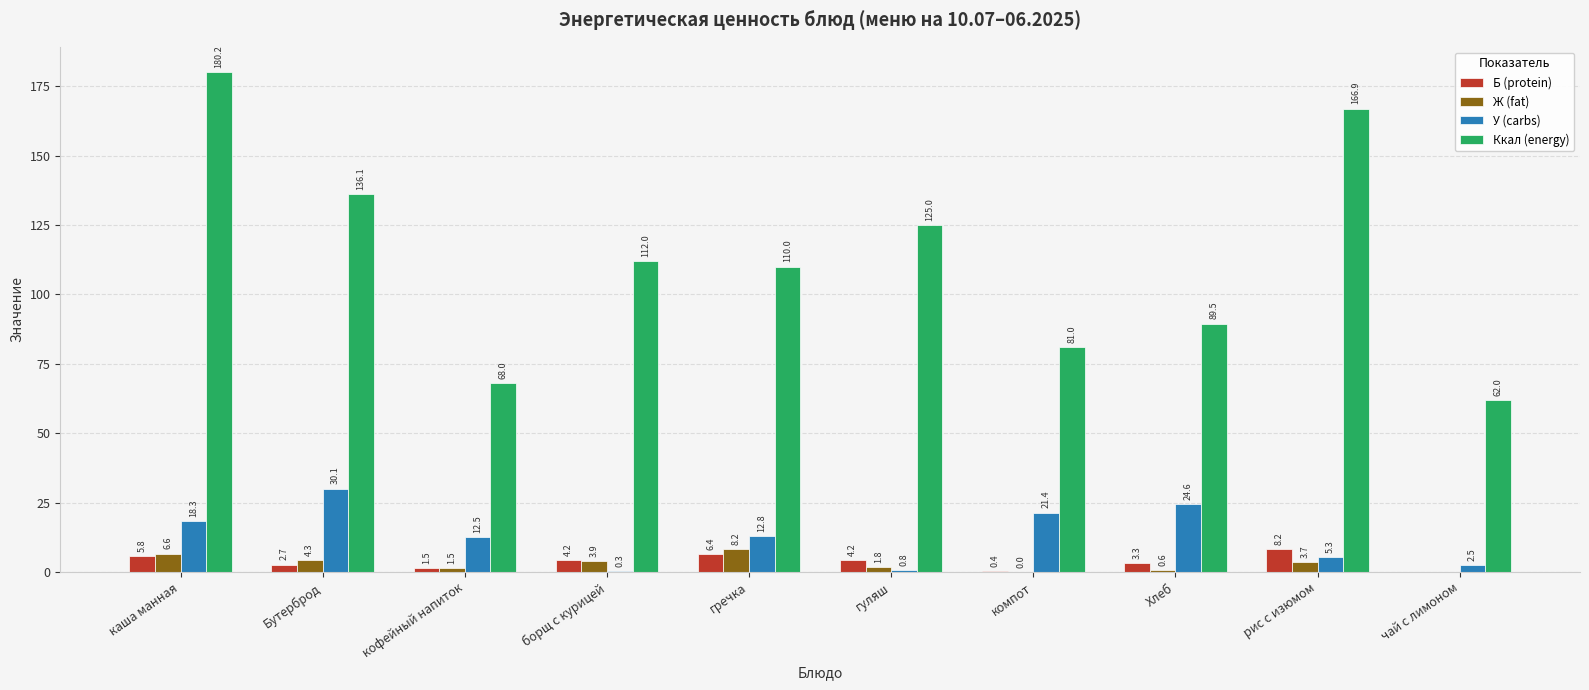

Between кофейный напиток and гуляш, which series saw the biggest shift?

Ккал (energy)